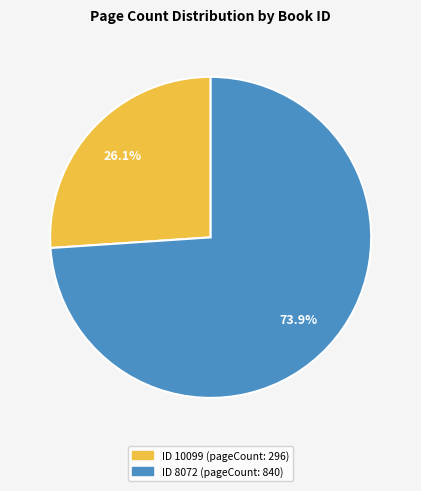

Is there any slice that represents more than half of the pie?

Yes